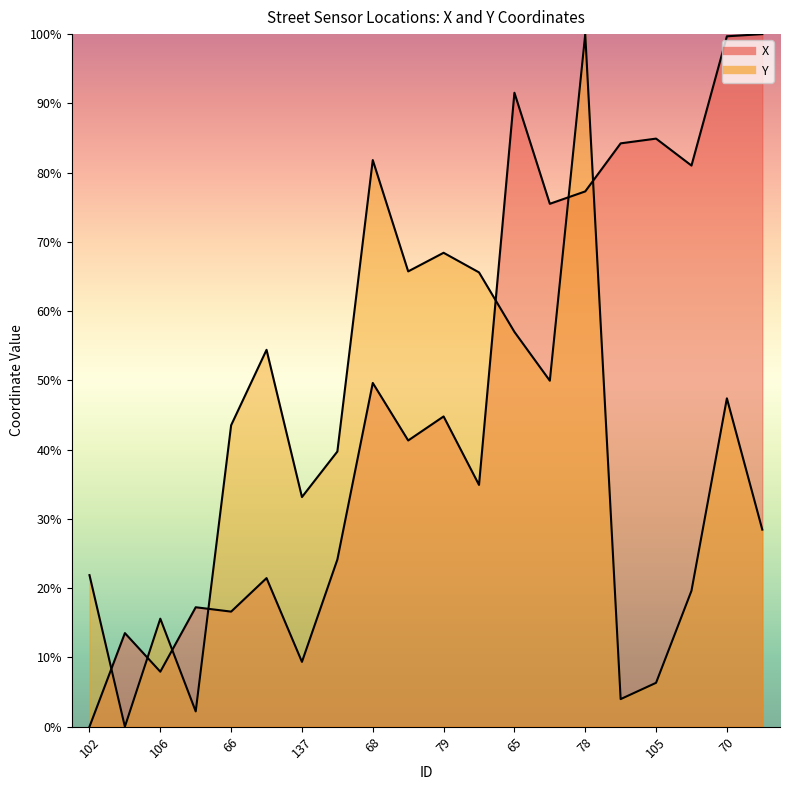

Reading right to left, transcribe all the data shown in this chart.

X: 100.0	99.7	81.0	84.9	84.2	77.3	75.5	91.5	34.9	44.8	41.3	49.6	24.1	9.4	21.5	16.6	17.2	7.9	13.5	0.0
Y: 28.5	47.4	19.6	6.3	4.0	100.0	50.0	57.0	65.6	68.4	65.7	81.8	39.7	33.2	54.4	43.5	2.2	15.6	0.0	21.9